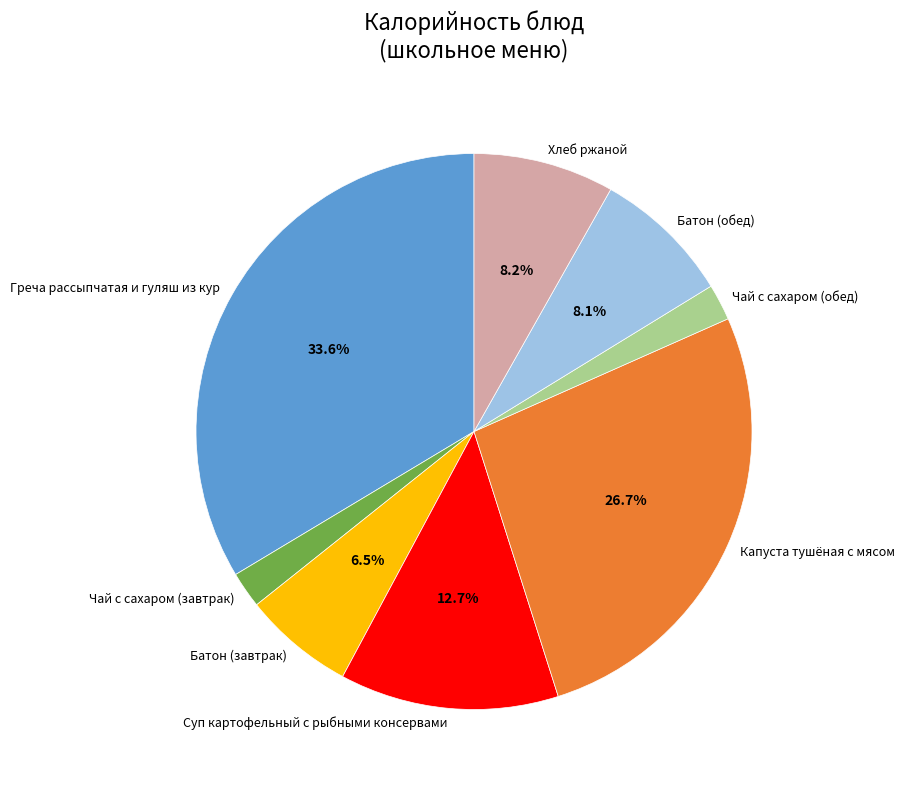

Which slice is the largest?

Греча рассыпчатая и гуляш из кур